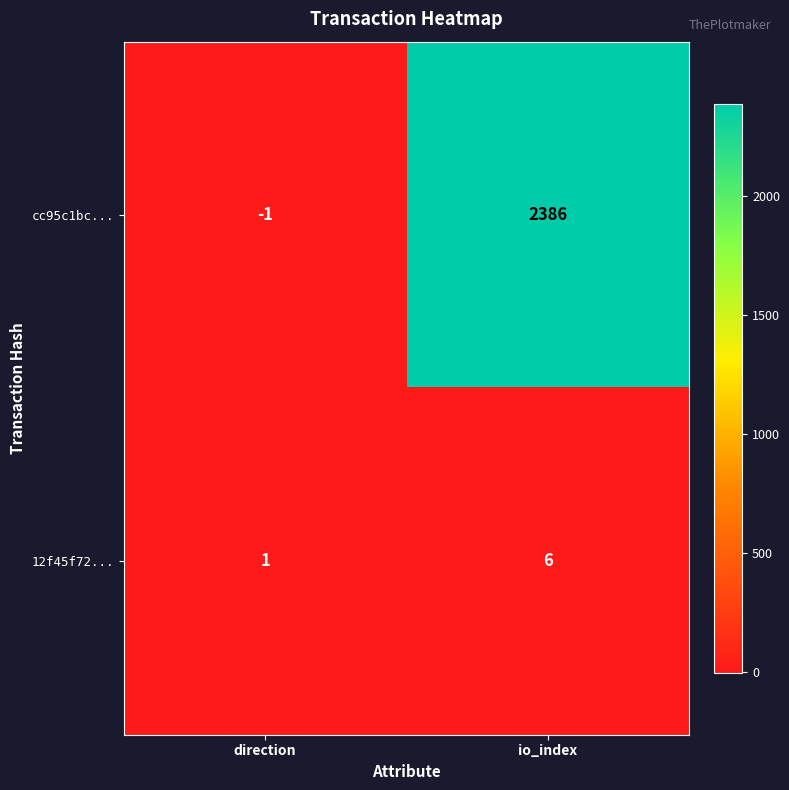

Is the value of 12f45f72... at io_index greater than the value of cc95c1bc... at io_index?

No